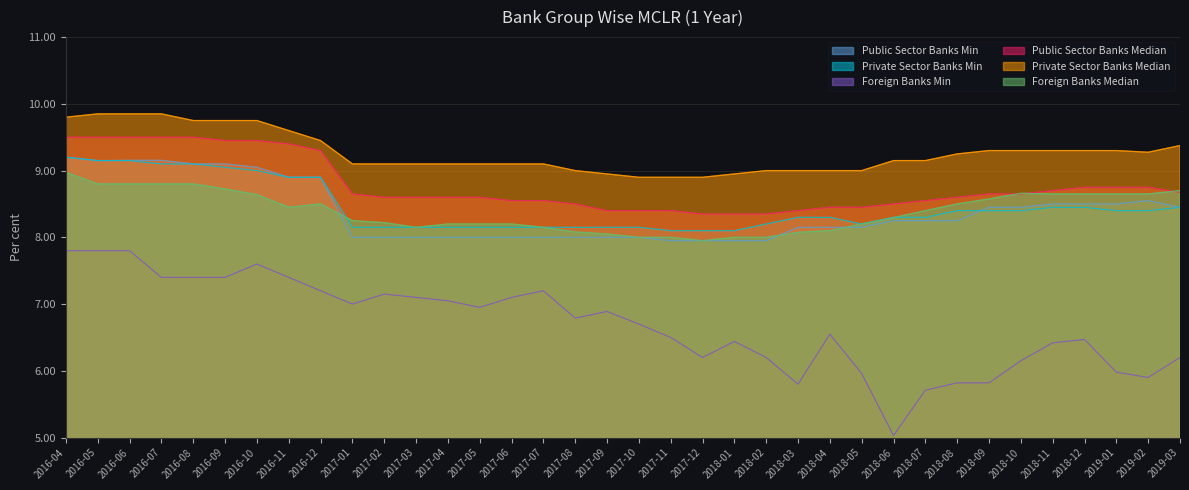

Is the value of Private Sector Banks Min at 2016-12 greater than the value of Foreign Banks Median at 2018-10?

Yes